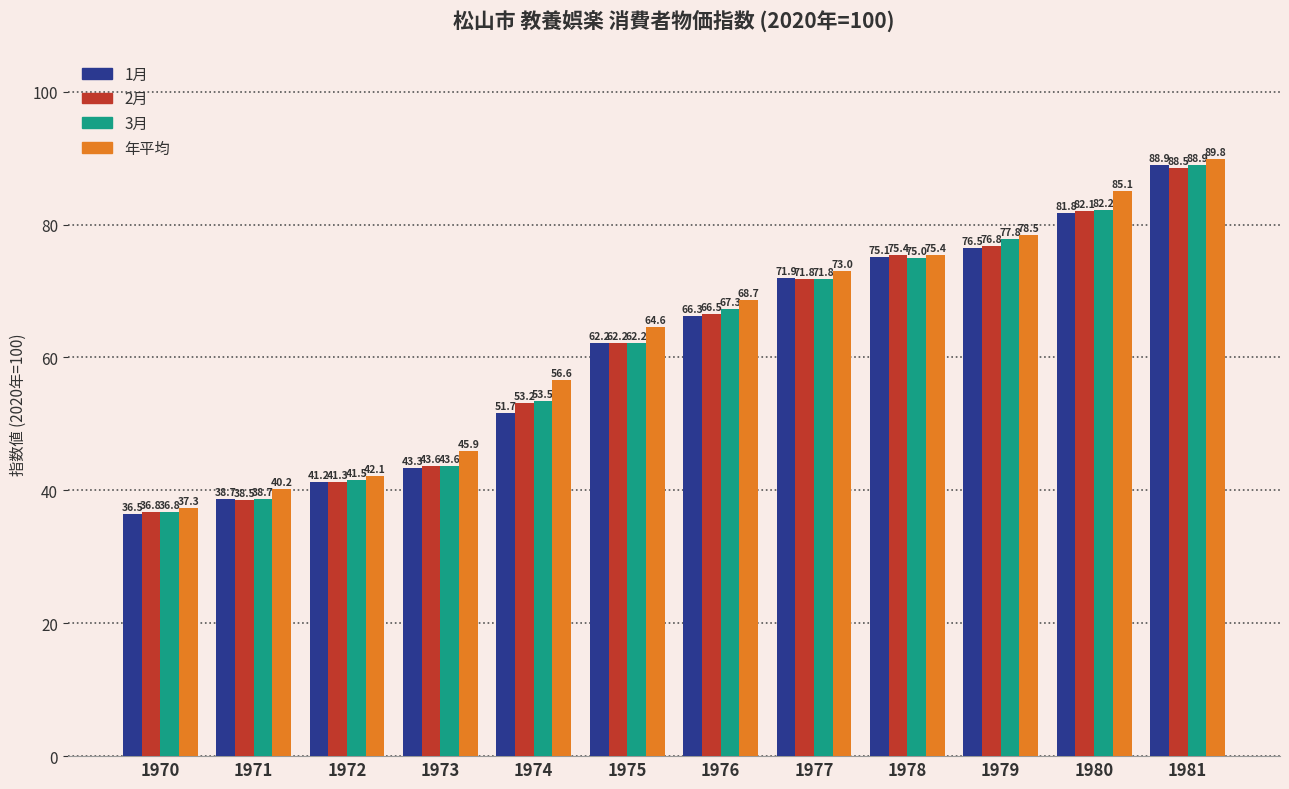

Which label corresponds to the smallest value in the chart?

1970